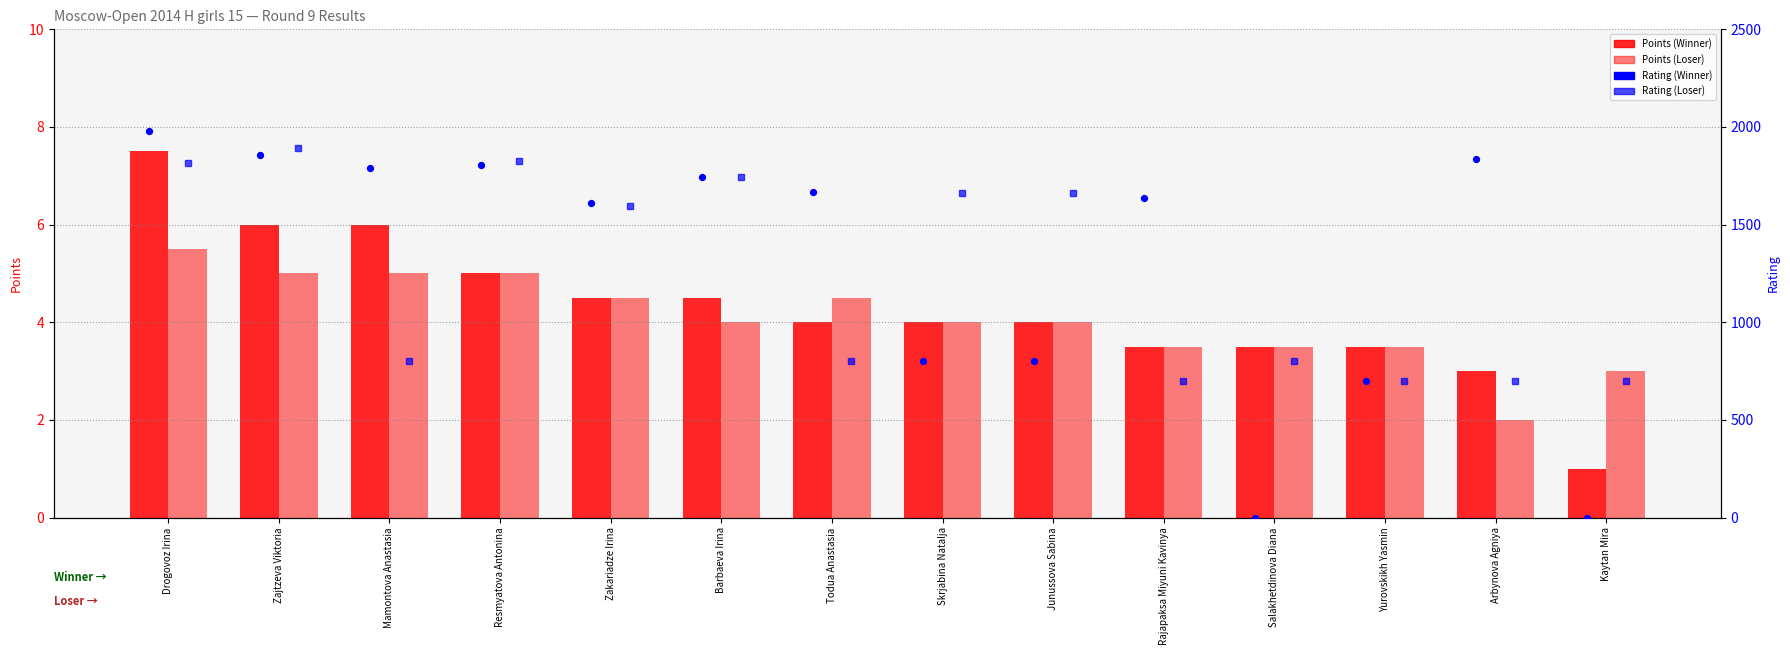

At which category is the sum across all series the highest?

Drogovoz Irina